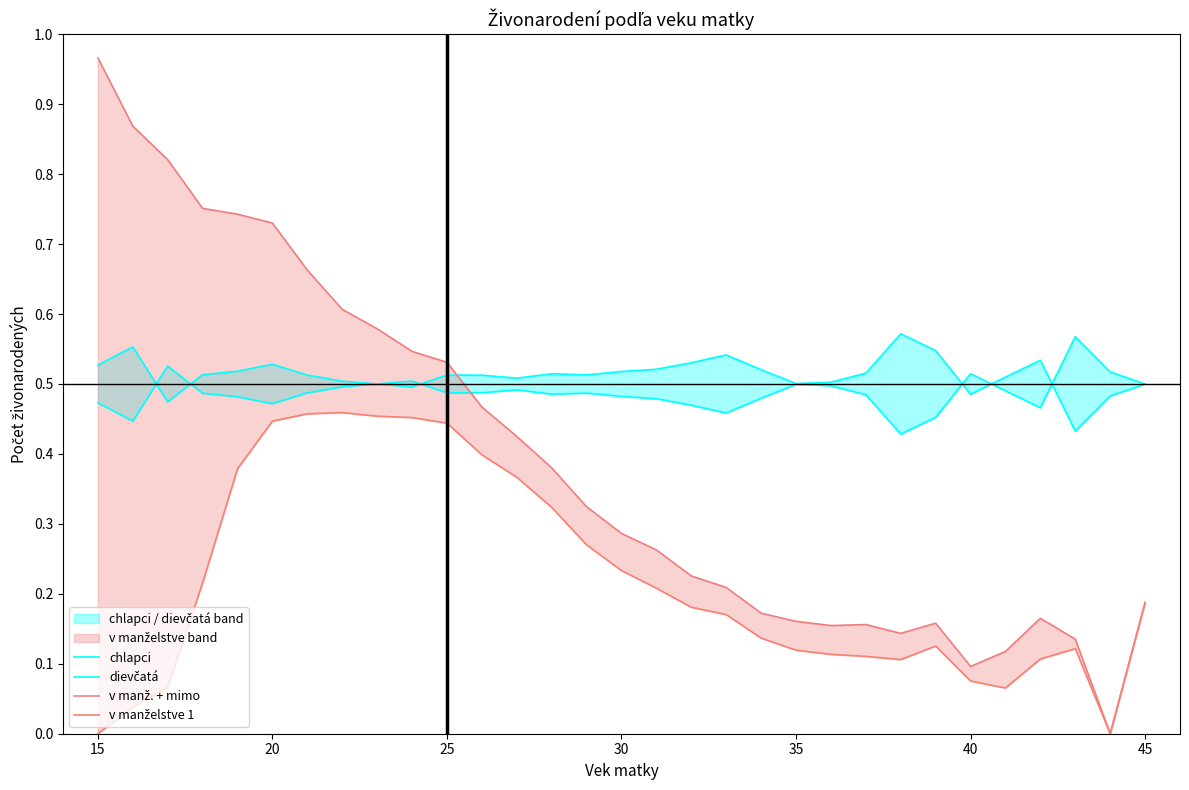

How many interior local valleys does the chlapci series have?

7